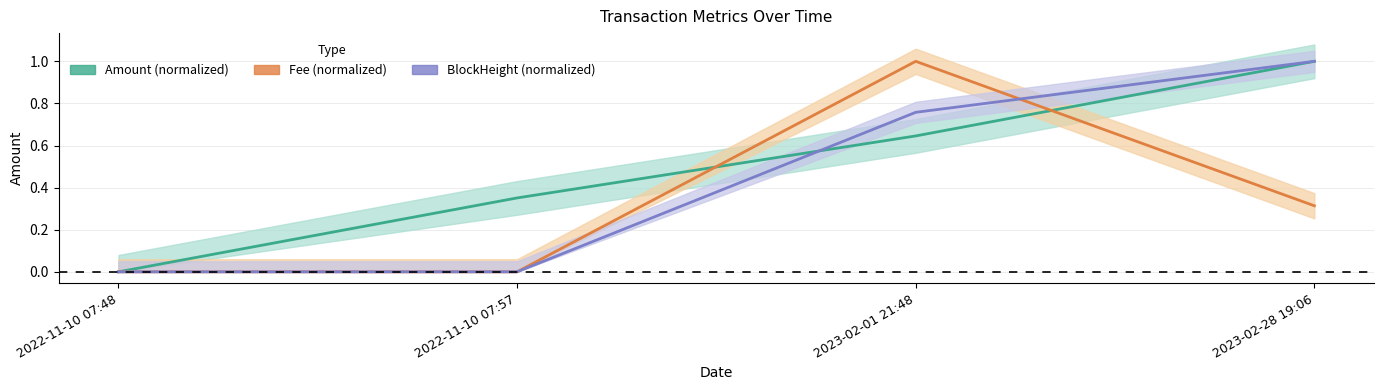

Is it true that Fee equals -0.5 at 2022-11-10 07:57?

False